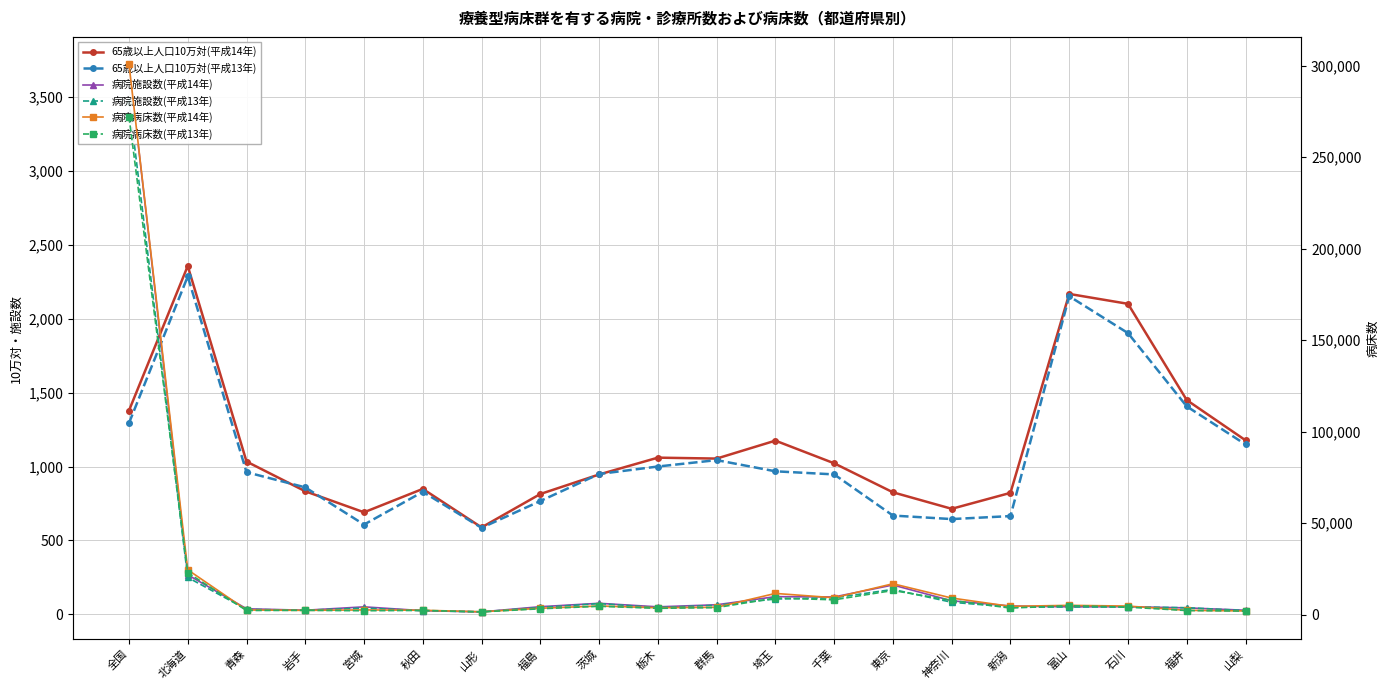

What is the lowest value of the 65歳以上人口10万対(平成14年) series?

587.9